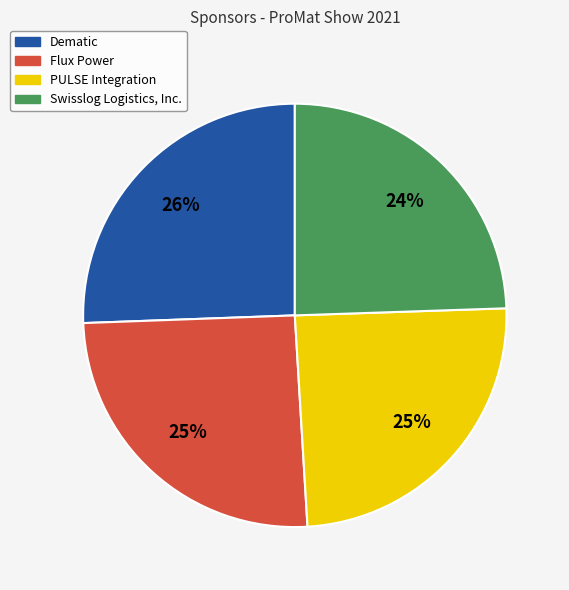

Is there any slice that represents more than half of the pie?

No